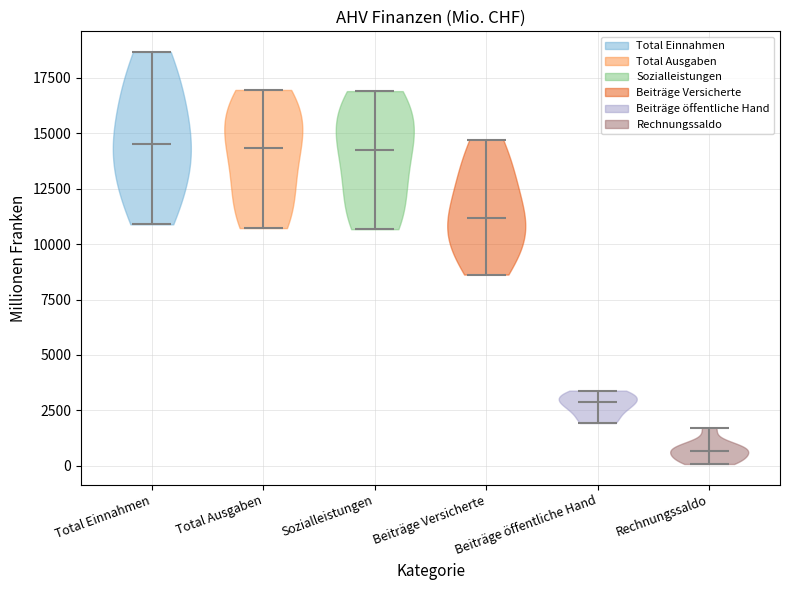

Reading left to right, read every violin against the y-axis: where its median line is, and the lowest and highest points it reaches. The values are not printed on the chart, so give them approximately, as read against the axis.

Total Einnahmen: median line 14500, lowest point 11000, highest point 18500
Total Ausgaben: median line 14500, lowest point 10500, highest point 17000
Sozialleistungen: median line 14500, lowest point 10500, highest point 17000
Beiträge Versicherte: median line 11000, lowest point 8500, highest point 14500
Beiträge öffentliche Hand: median line 3000, lowest point 2000, highest point 3500
Rechnungssaldo: median line 500, lowest point 0, highest point 1500